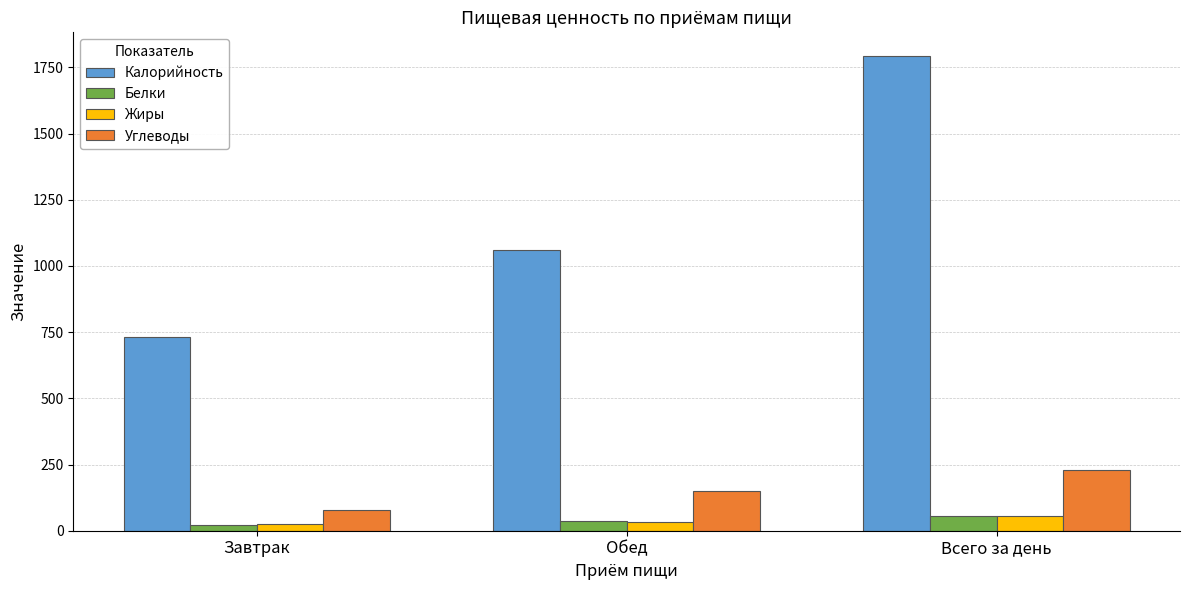

Between Обед and Всего за день, which series saw the biggest shift?

Калорийность